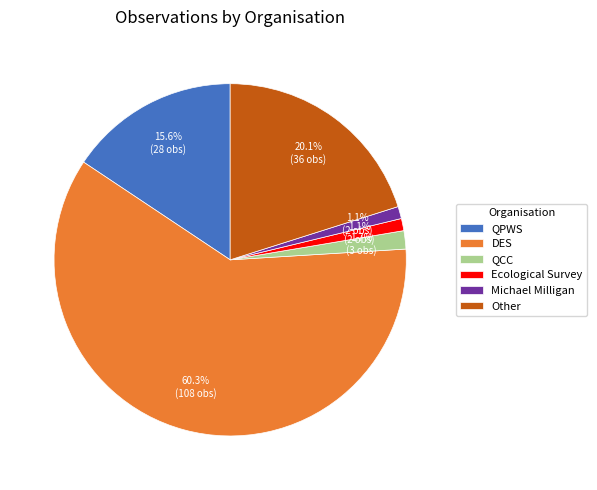

What portion of the pie excludes QPWS?

84.4%